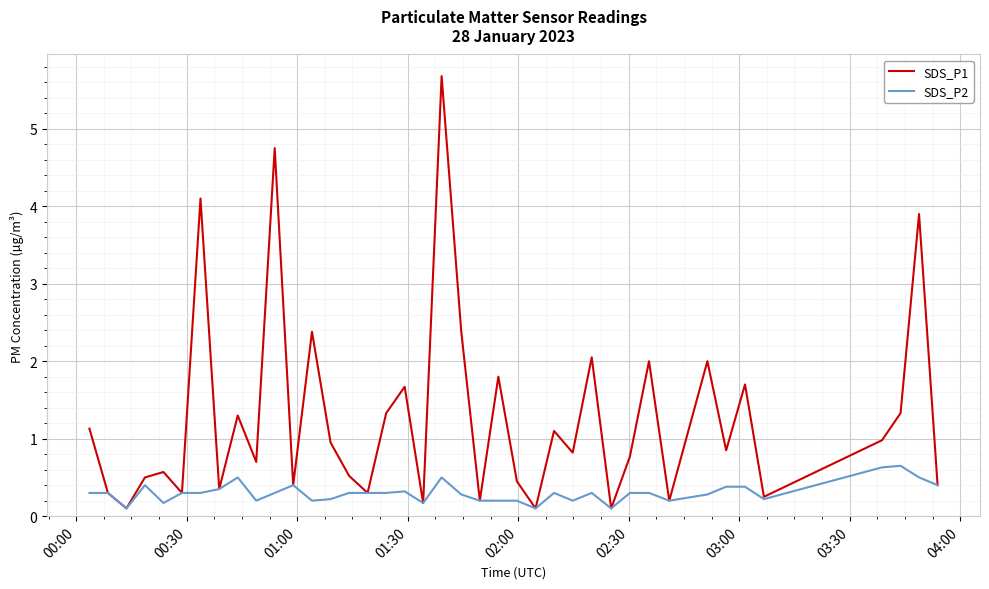

Which series has the largest total across all categories?

SDS_P1